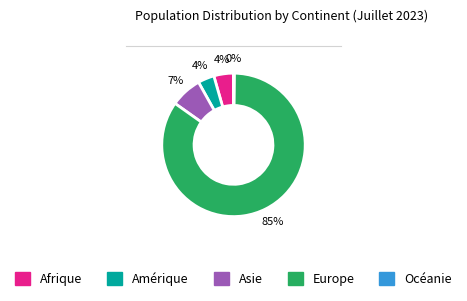

The Europe slice represents 85% of the pie. True or false?

True